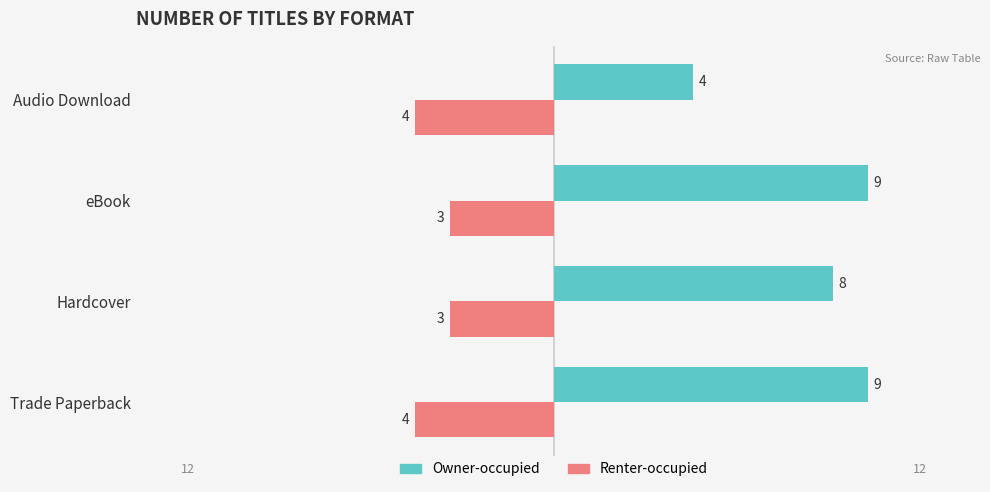

The value of Renter-occupied at Audio Download is -4. True or false?

True